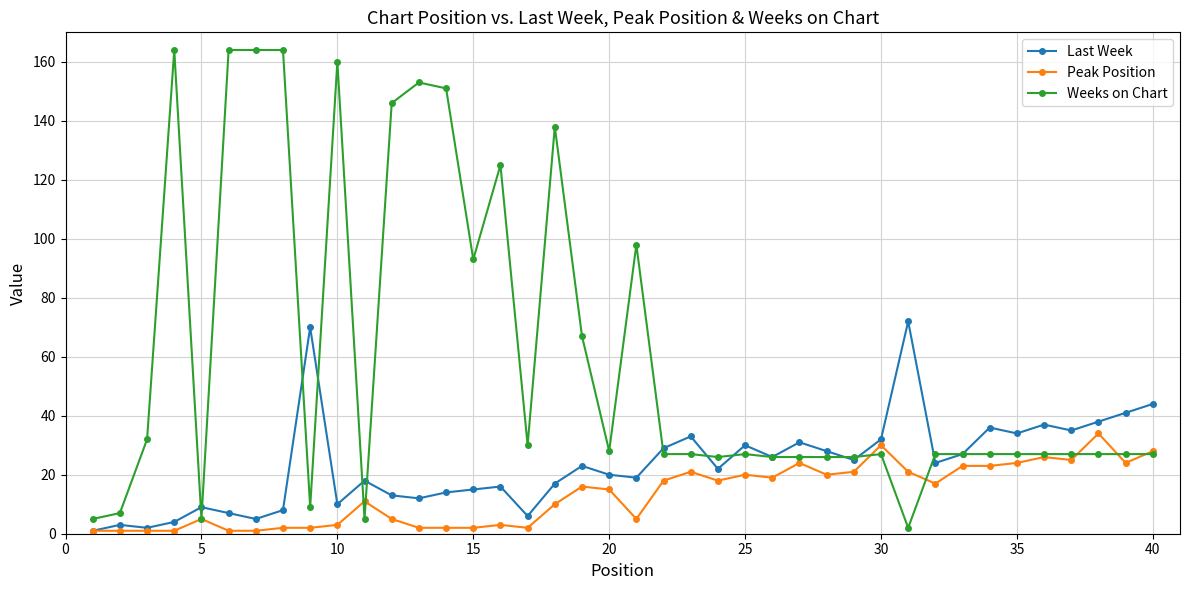

What is the value of the Peak Position point at the 29th from the left?

21